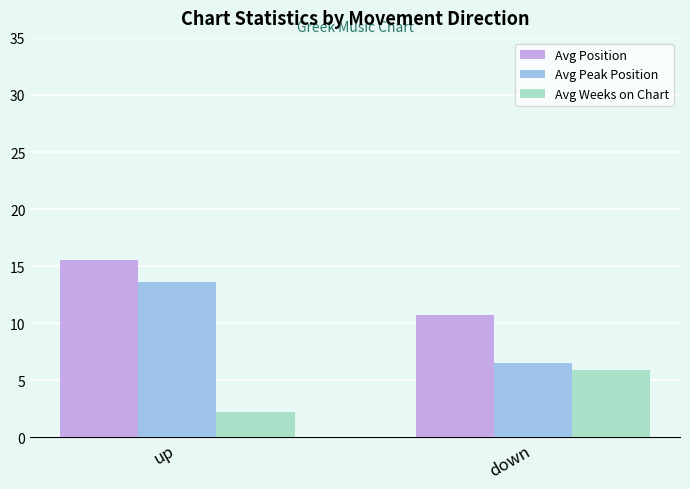

How many distinct data groups are displayed?

3